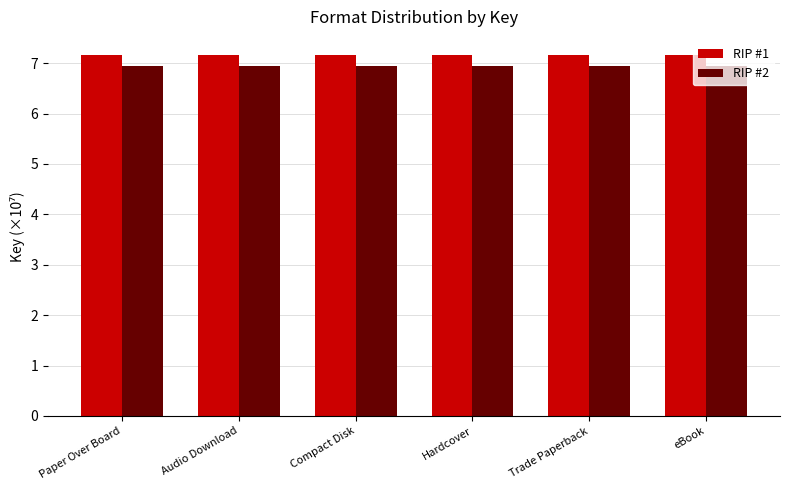

True or false: RIP #1 has a value of 7.2 at eBook.

True